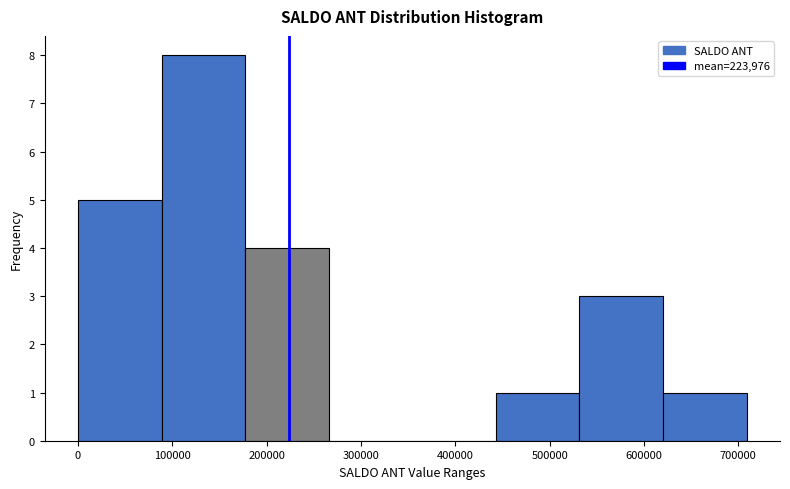

Which range on the x-axis has the tallest bar?

90000 to 180000